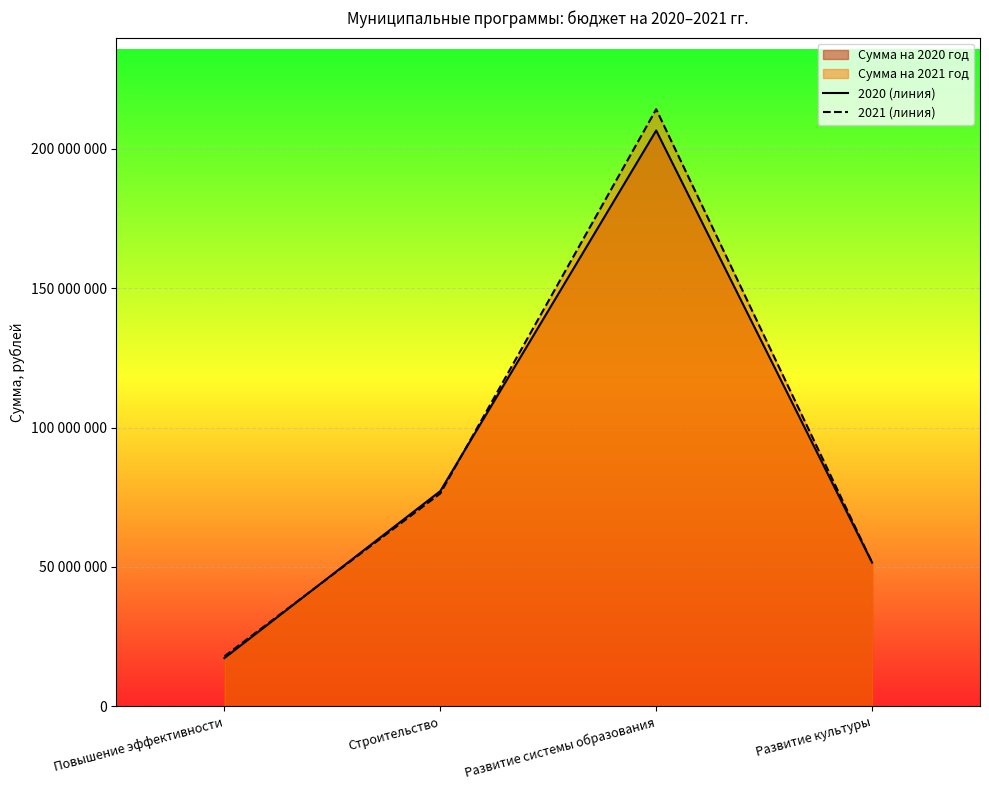

The value of 2021 (линия) at Повышение эффективности is 24231469. True or false?

False